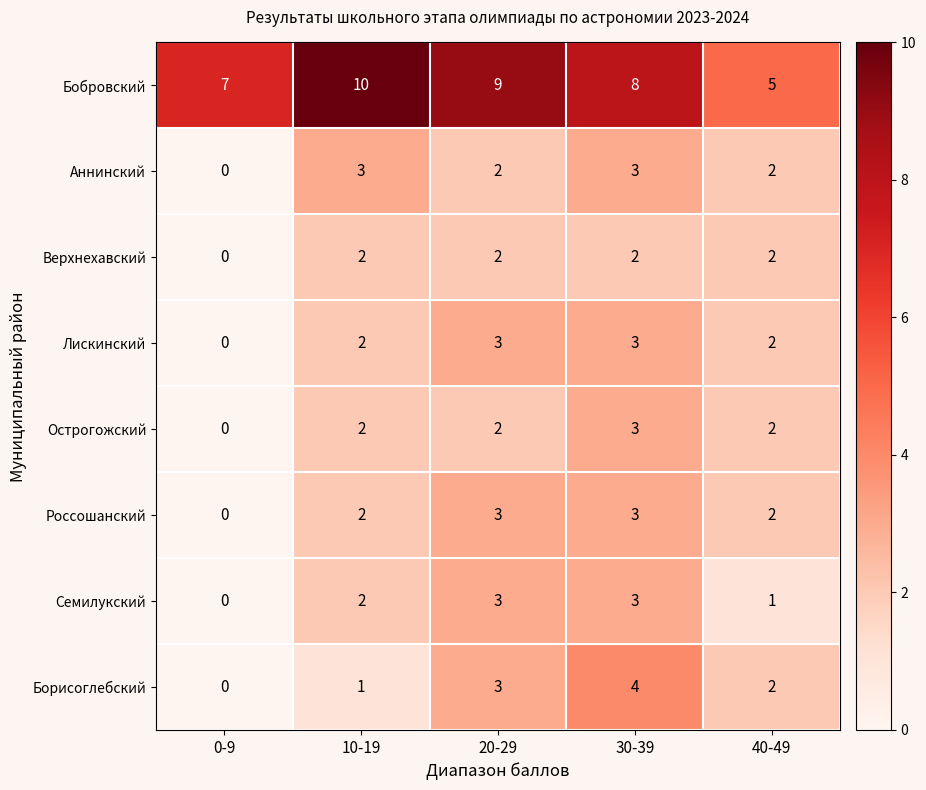

What is the sum of all Бобровский values?

39